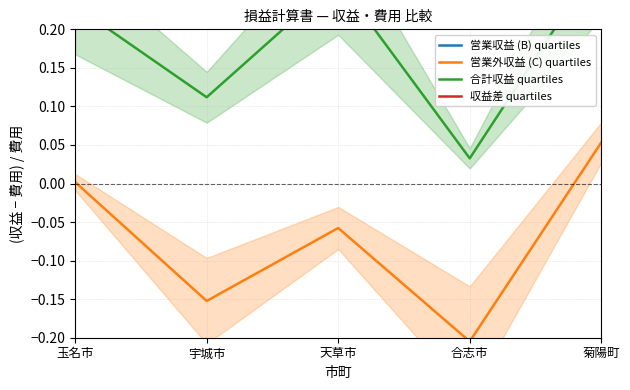

Reading left to right, list all the values displayed in this chart.

営業収益 (B) quartiles: 玉名市=-0.8	宇城市=-0.7	天草市=-0.7	合志市=-0.8	菊陽町=-0.8
営業外収益 (C) quartiles: 玉名市=0.0	宇城市=-0.2	天草市=-0.1	合志市=-0.2	菊陽町=0.1
合計収益 quartiles: 玉名市=0.2	宇城市=0.1	天草市=0.3	合志市=0.0	菊陽町=0.3
収益差 quartiles: 玉名市=0.8	宇城市=0.6	天草市=0.6	合志市=0.6	菊陽町=0.8